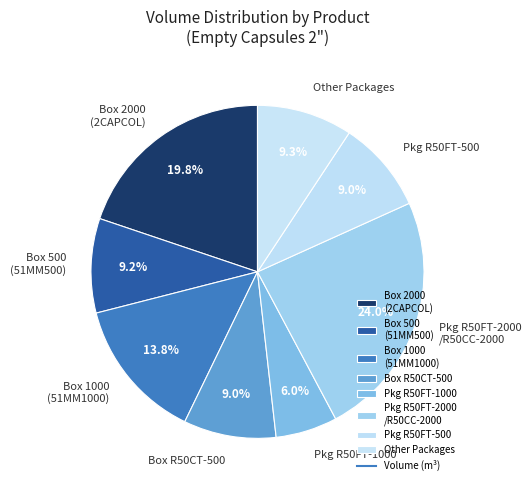

Is there a majority slice in this chart?

No